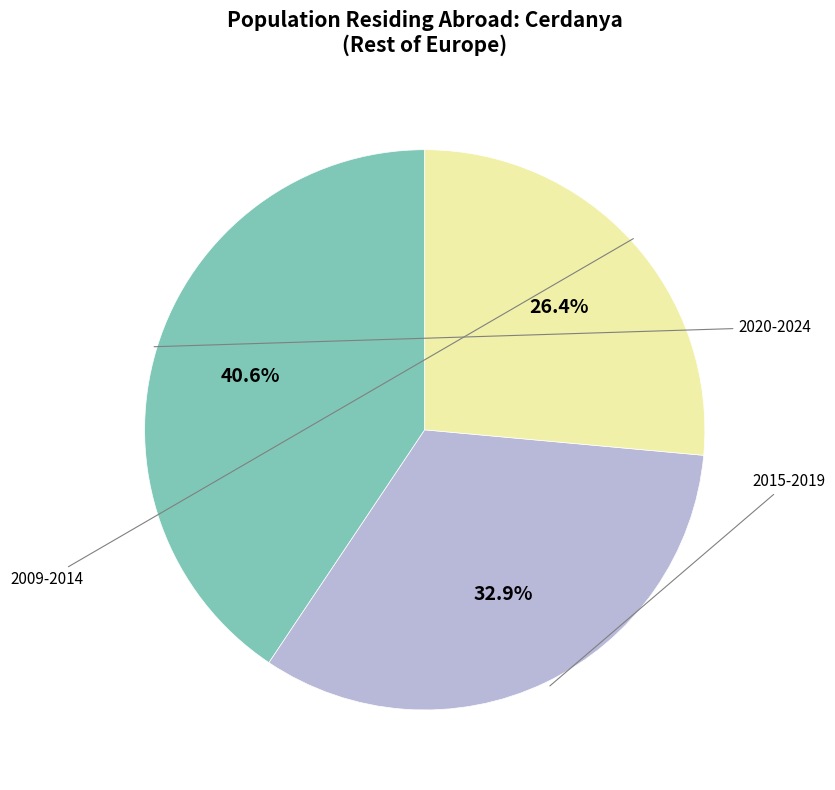

Is there a majority slice in this chart?

No